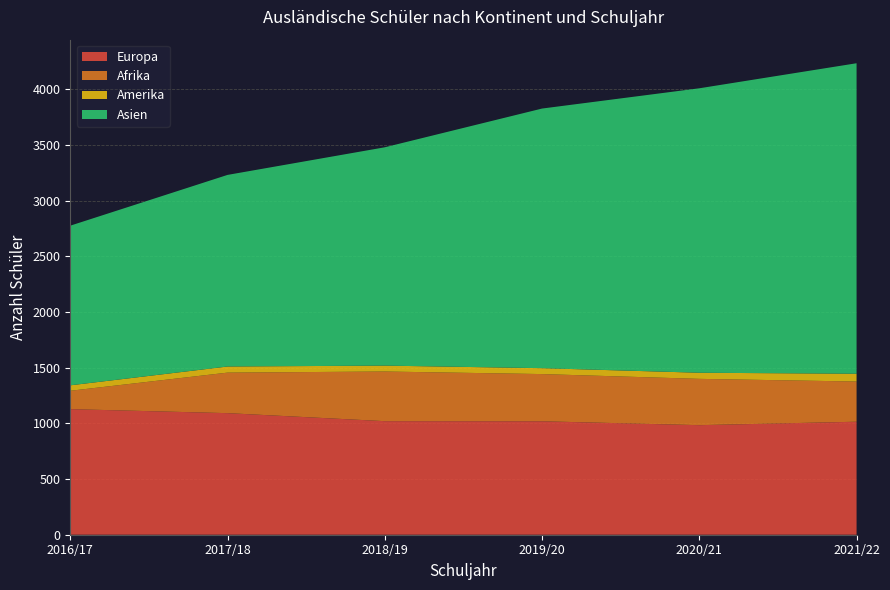

Reading left to right, extract all data points from this chart.

2016/17: 1128	165	49	1434
2017/18: 1092	364	55	1721
2018/19: 1020	446	53	1961
2019/20: 1019	424	53	2332
2020/21: 984	416	55	2555
2021/22: 1015	361	70	2789